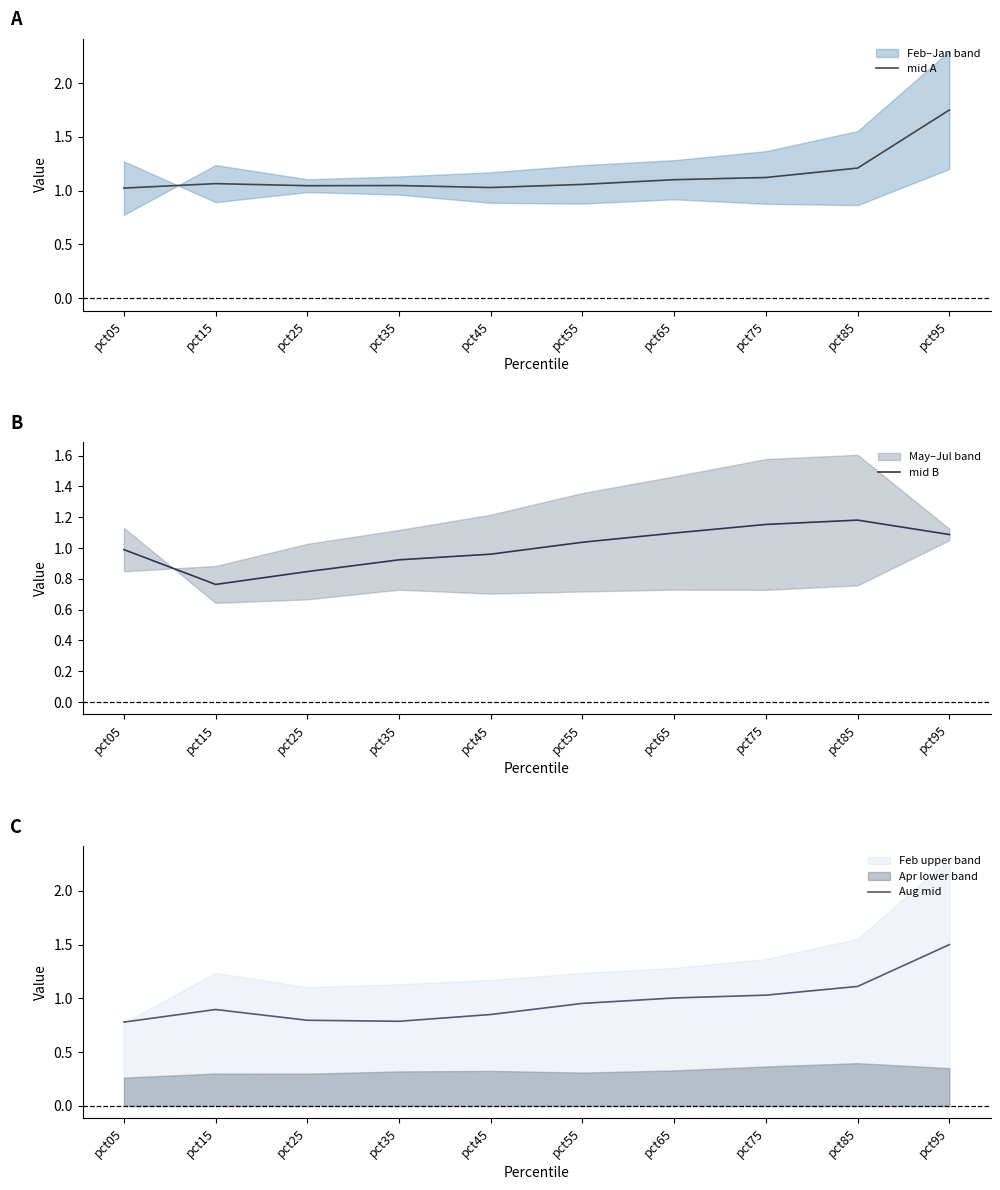

Where is the first local minimum for Aug mid?

pct35